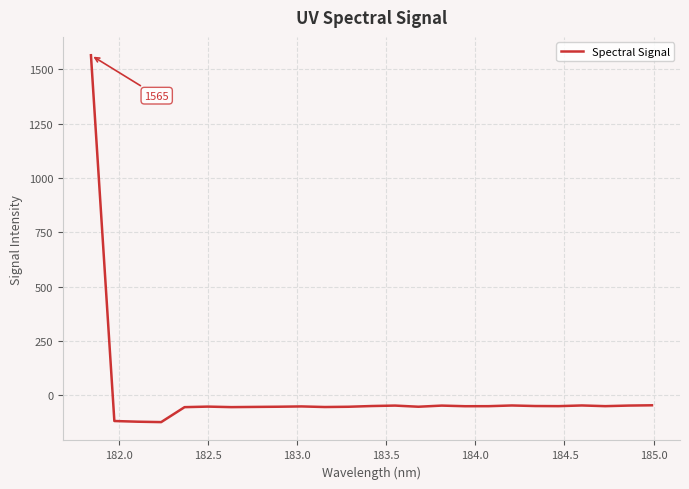

What is the difference between the maximum and minimum values?

1689.5